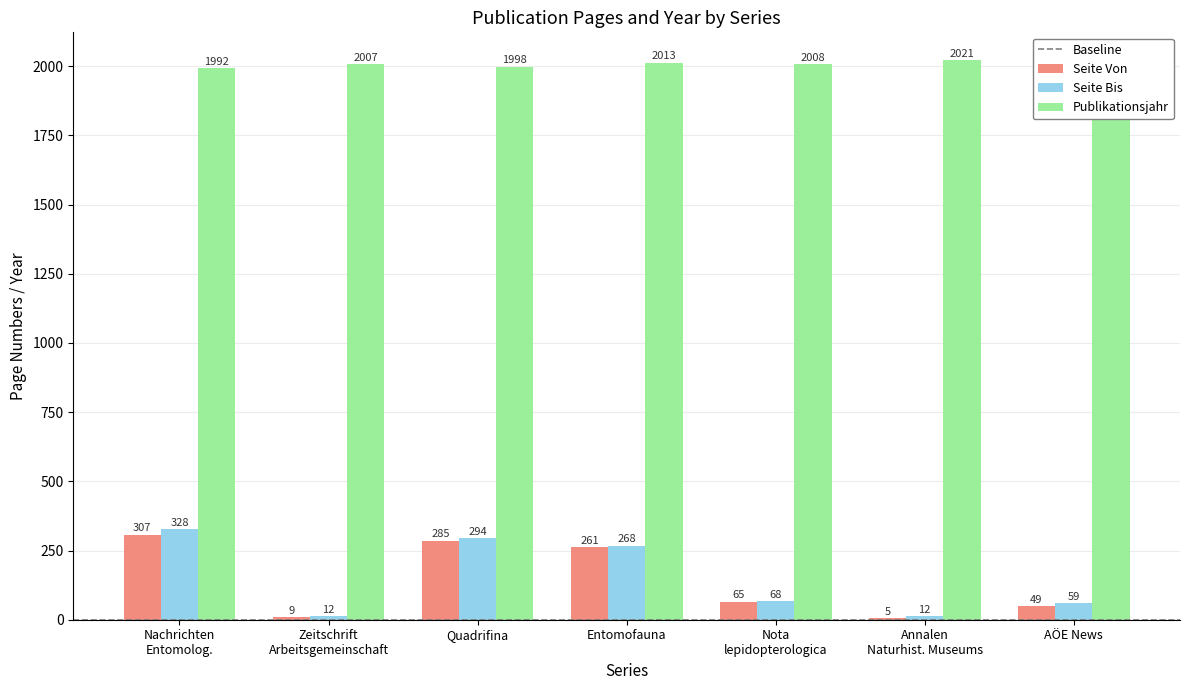

Reading left to right, list all the values displayed in this chart.

Seite Von: 307	9	285	261	65	5	49
Seite Bis: 328	12	294	268	68	12	59
Publikationsjahr: 1992	2007	1998	2013	2008	2021	2021